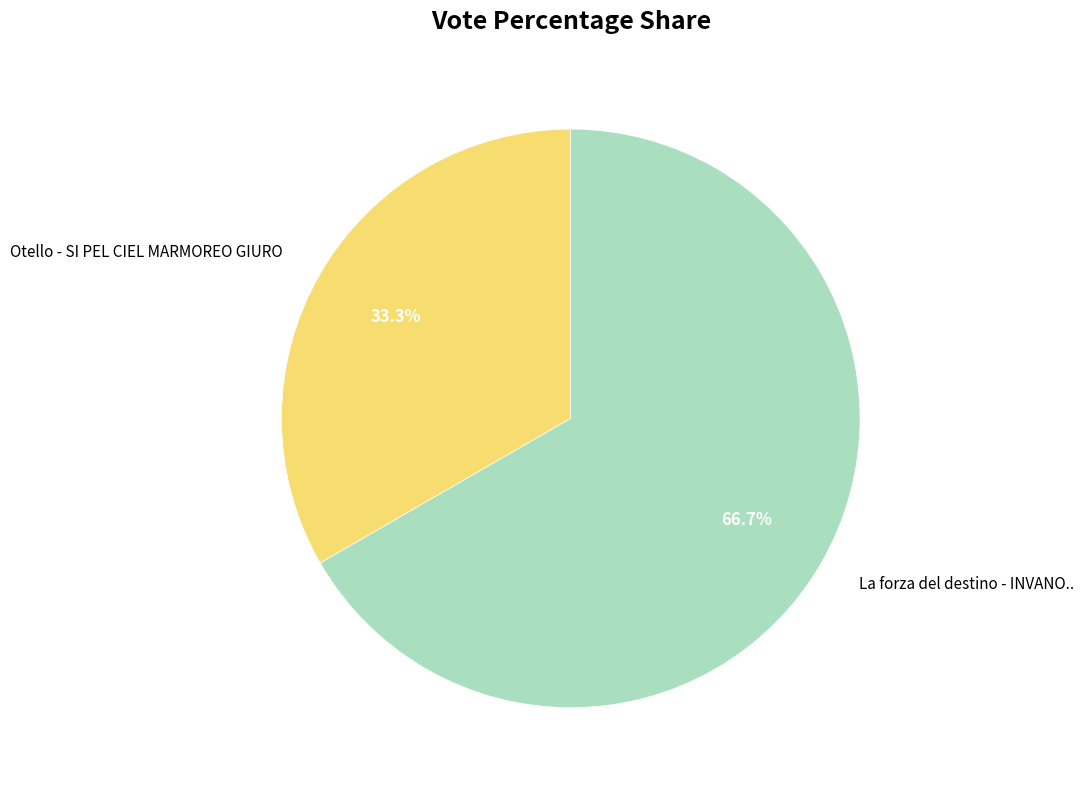

How many slices are in this pie chart?

2